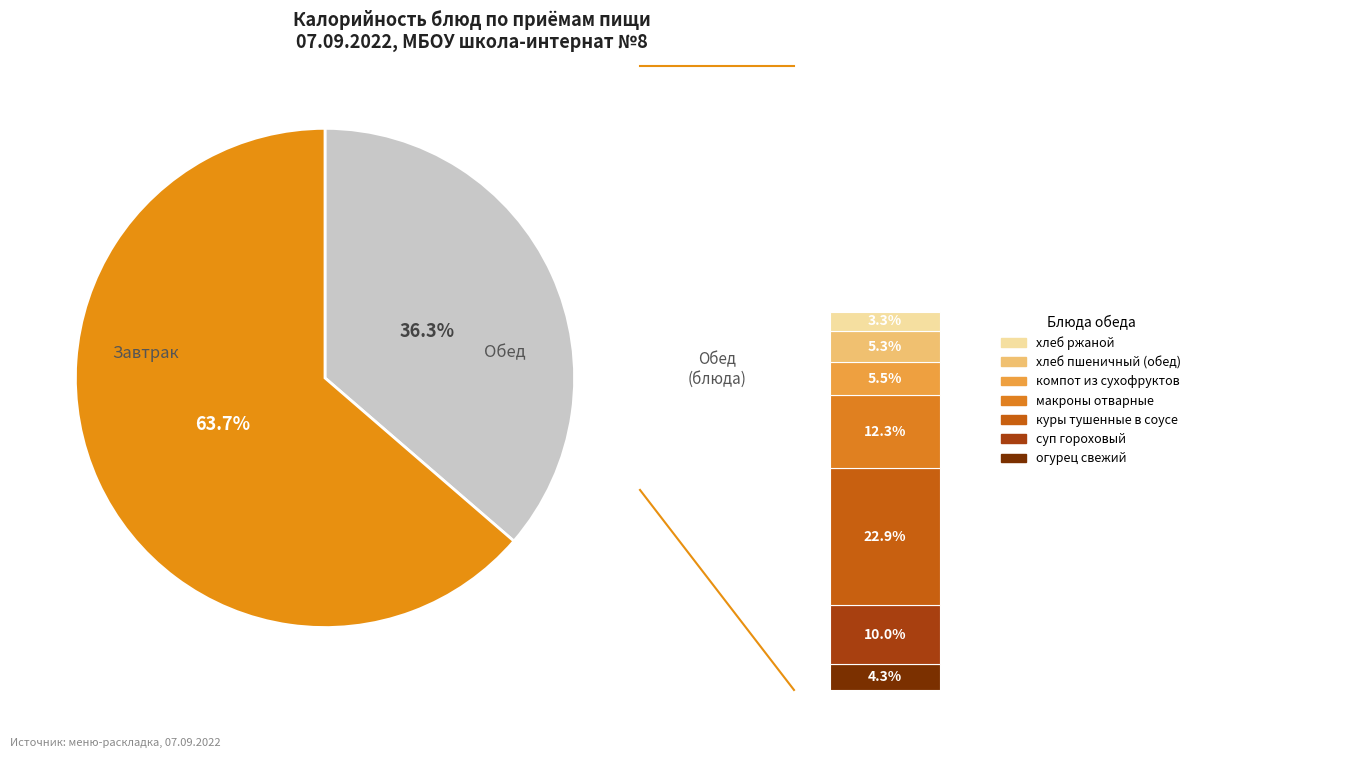

The хлеб пшеничный (завтрак) slice represents 1% of the pie. True or false?

False